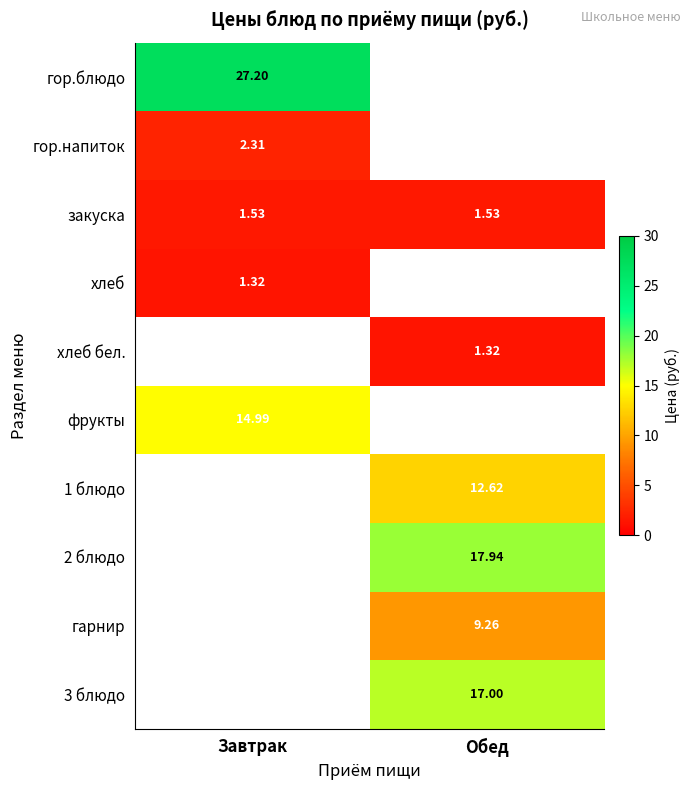

Which series has the largest range (max minus min)?

row_0